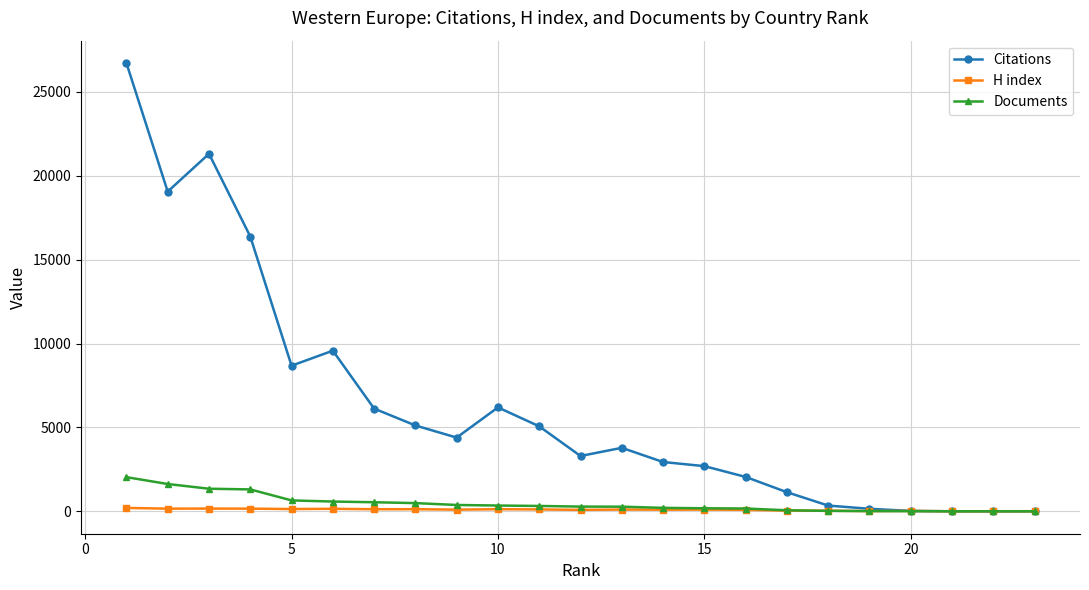

What is the difference between the maximum and minimum values in the H index series?

198